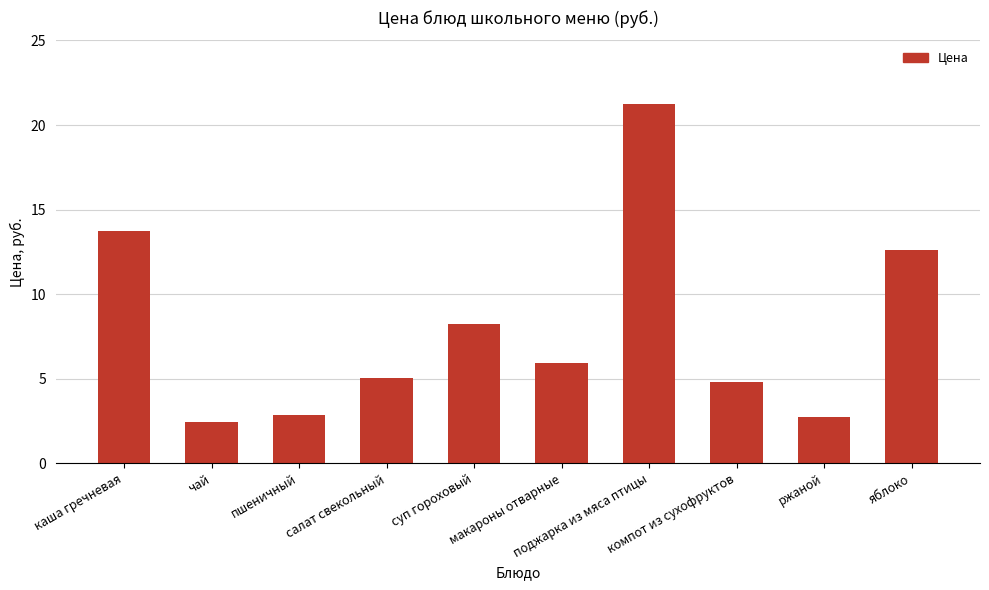

What is the difference between the maximum and second lowest values?

18.5